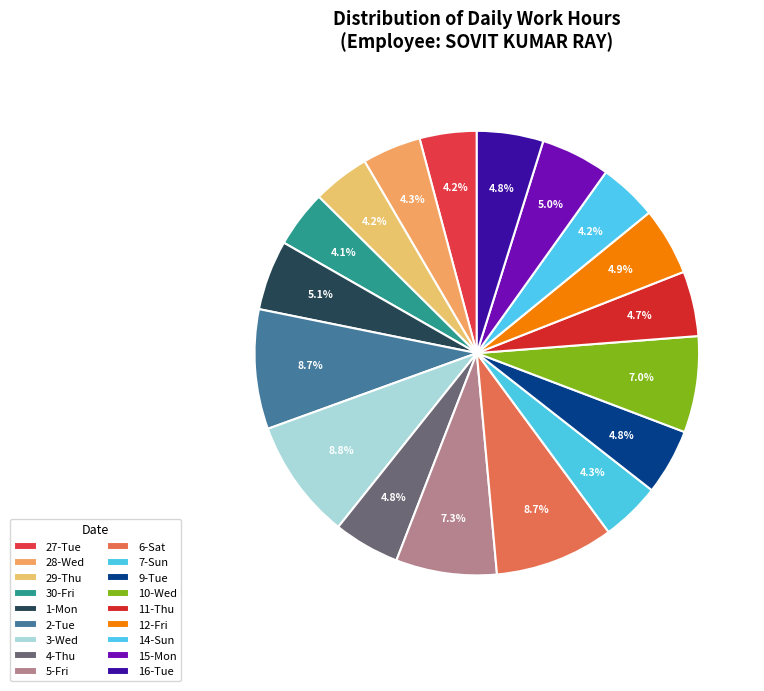

What is the total percentage of 12-Fri and 7-Sun?

9.2%